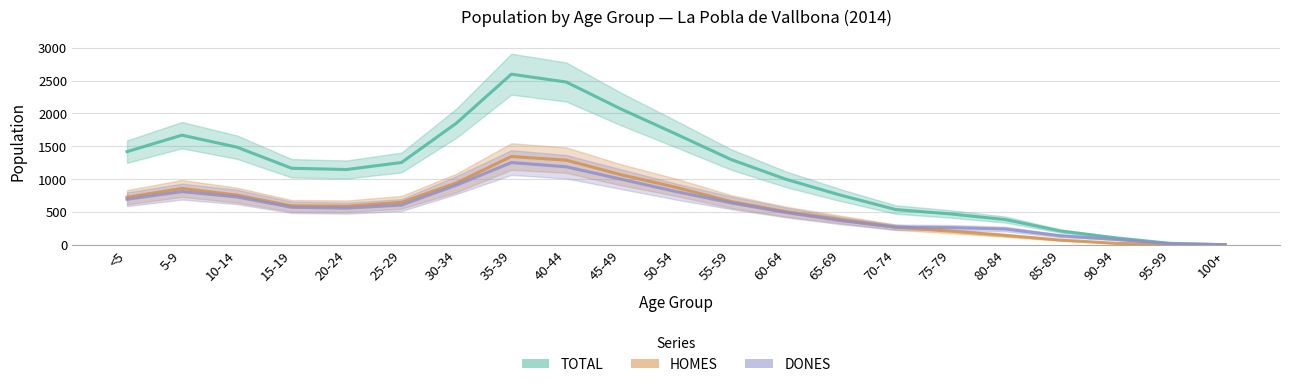

Reading left to right, transcribe all the data shown in this chart.

TOTAL: 1419	1670	1488	1166	1147	1254	1853	2598	2479	2067	1687	1300	999	756	538	471	385	211	108	23	3
HOMES: 725	859	758	594	588	648	943	1345	1290	1067	876	660	506	387	269	208	144	73	24	6	0
DONES: 694	811	730	572	559	606	910	1253	1189	1000	811	640	493	369	269	263	241	138	84	17	3